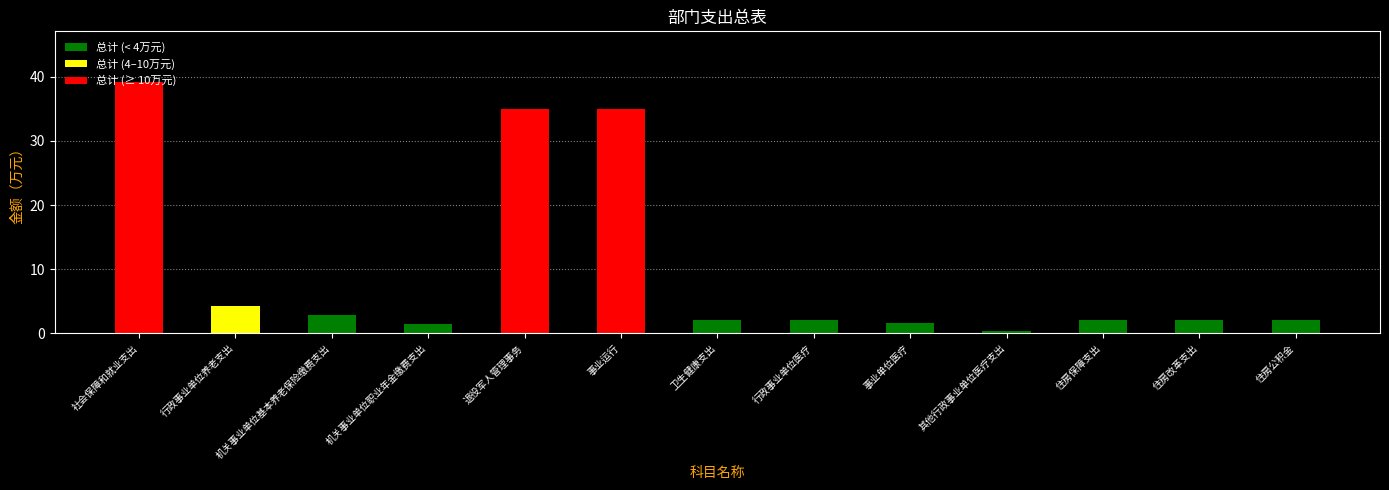

Does the chart contain stacked bars?

No